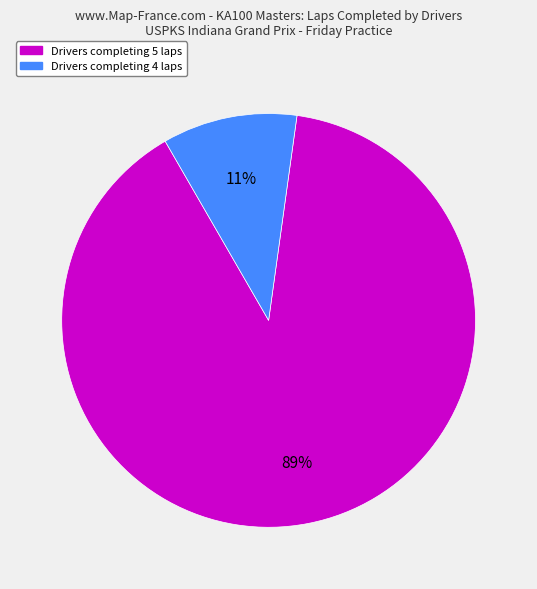

Is there any slice that represents more than half of the pie?

Yes